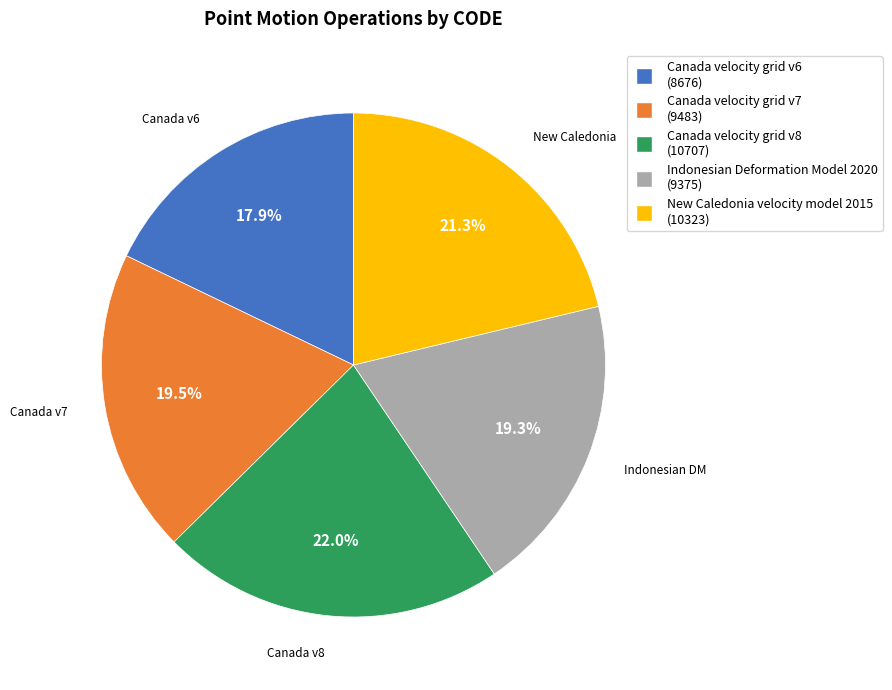

What portion of the pie excludes Indonesian Deformation Model 2020 (9375)?

80.7%